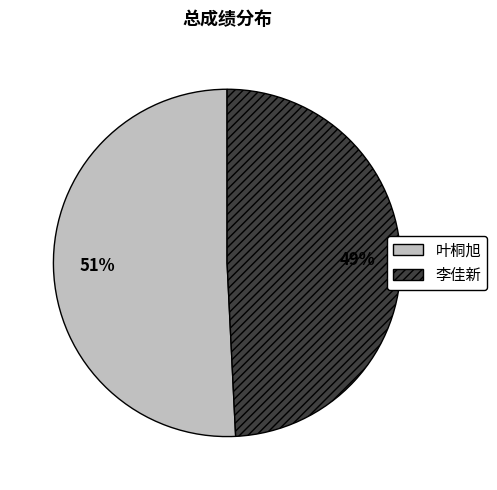

Do 叶桐旭 and 李佳新 together represent more than half of the pie?

Yes